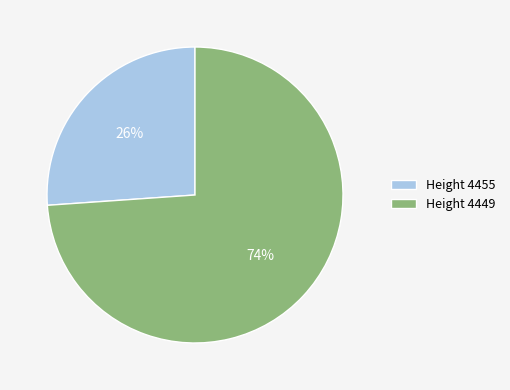

Count the number of slices in the pie.

2